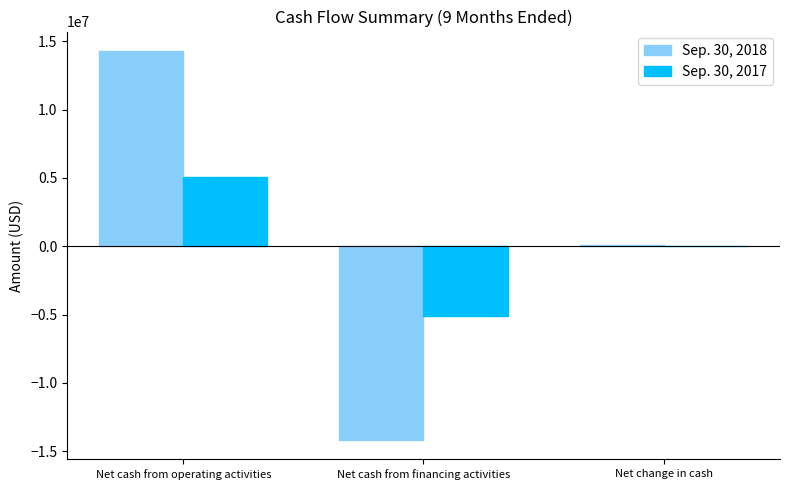

Reading right to left, extract all data points from this chart.

Sep. 30, 2018: Net change in cash=119922	Net cash from financing activities=-14179582	Net cash from operating activities=14299504
Sep. 30, 2017: Net change in cash=0	Net cash from financing activities=-5081054	Net cash from operating activities=5081054